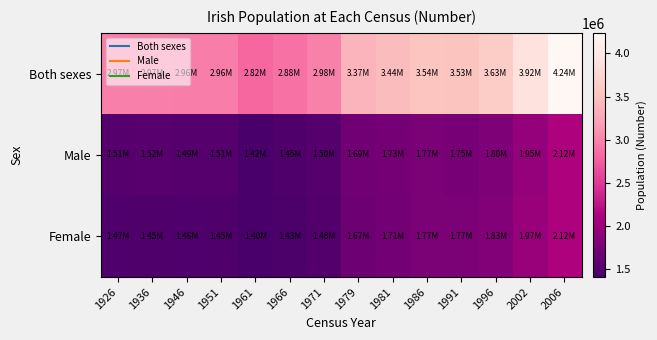

Reading left to right, extract all data points from this chart.

Both sexes: 1926=2971992	1936=2968420	1946=2955107	1951=2960593	1961=2818341	1966=2884002	1971=2978248	1979=3368217	1981=3443405	1986=3540643	1991=3525719	1996=3626087	2002=3917203	2006=4239848
Male: 1926=1506889	1936=1520454	1946=1494877	1951=1506597	1961=1416549	1966=1449032	1971=1495760	1979=1693272	1981=1729354	1986=1769690	1991=1753418	1996=1800232	2002=1946164	2006=2121171
Female: 1926=1465103	1936=1447966	1946=1460230	1951=1453996	1961=1401792	1966=1434970	1971=1482488	1979=1674945	1981=1714051	1986=1770953	1991=1772301	1996=1825855	2002=1971039	2006=2118677